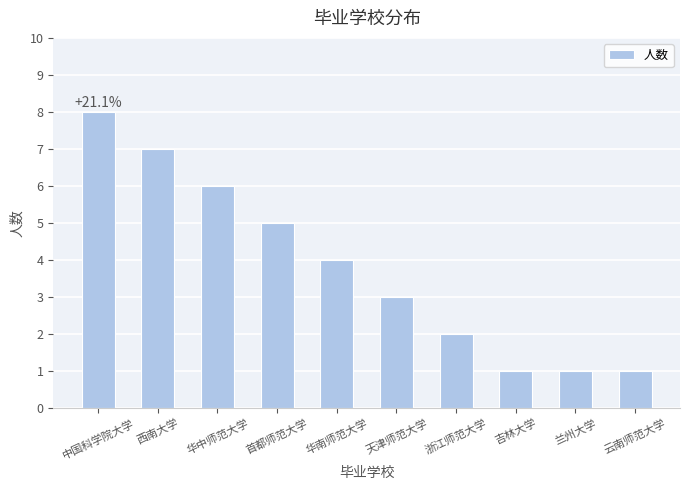

What is the ratio of the value at 西南大学 to the value at 兰州大学?

7.0